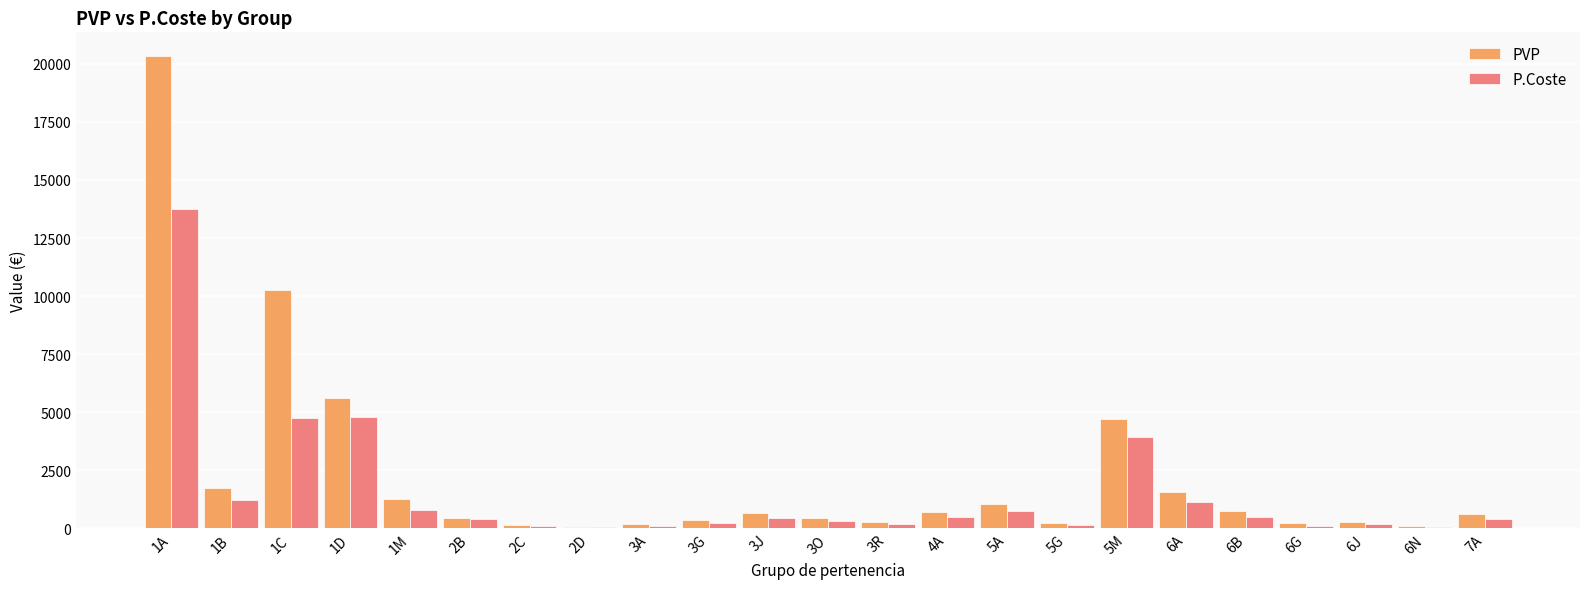

Between 1C and 3J, which series saw the biggest shift?

PVP